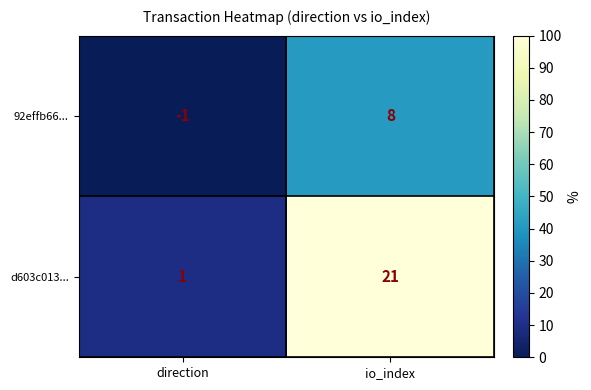

At how many categories does at least one series exceed 5?

1